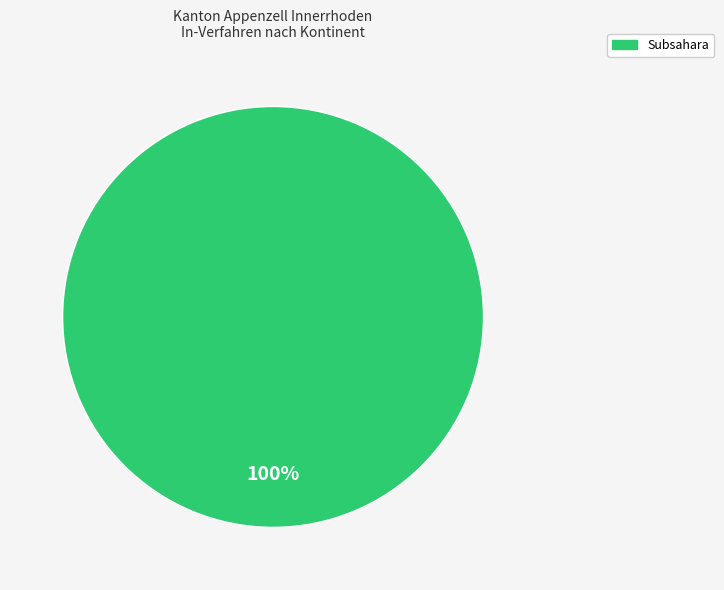

Is there a majority slice in this chart?

Yes